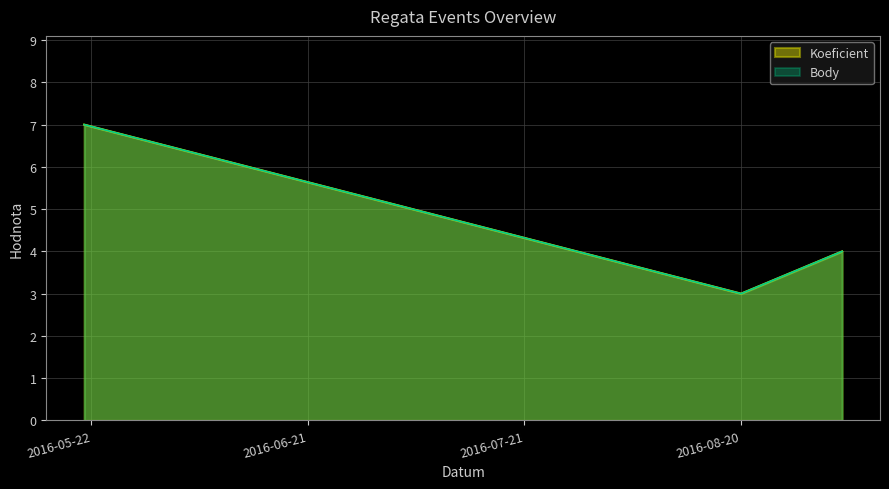

Between 2016-05-21 and 2016-08-20, which series saw the biggest shift?

Koeficient